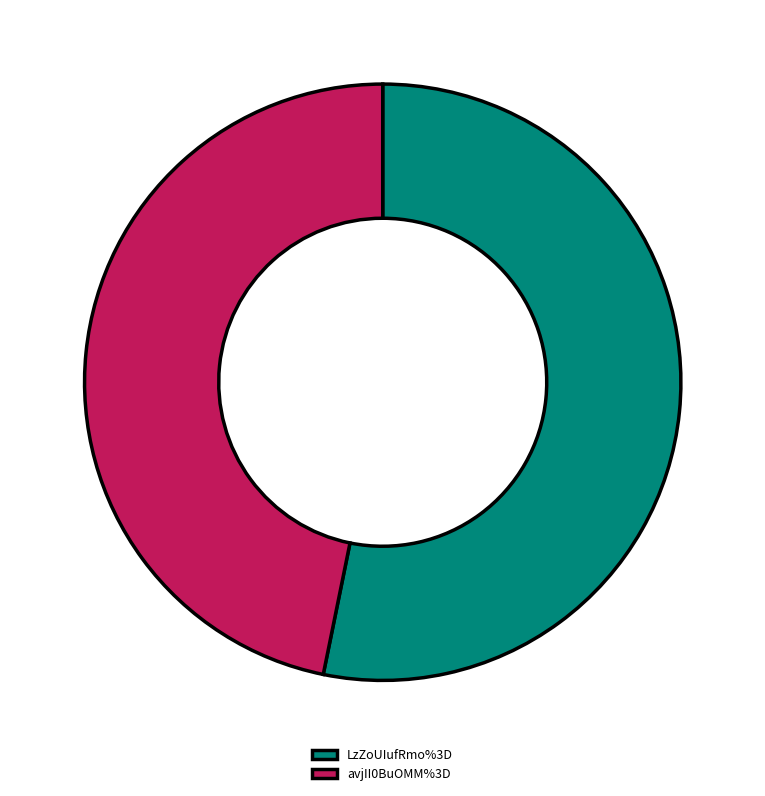

Is it true that LzZoUIufRmo%3D is 47% of the pie?

False